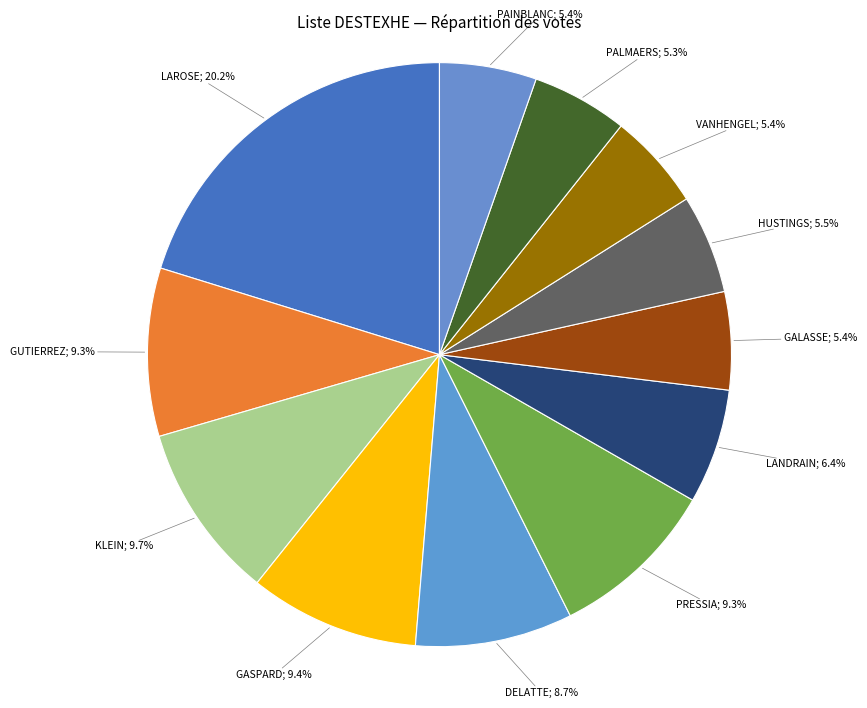

Count the number of slices in the pie.

12